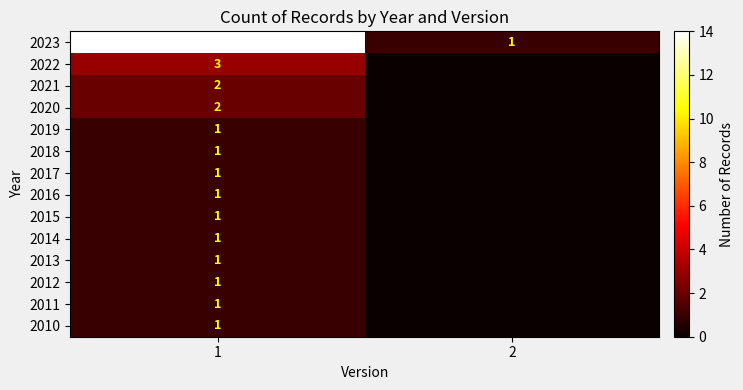

What is the total value across all series at 1?

31